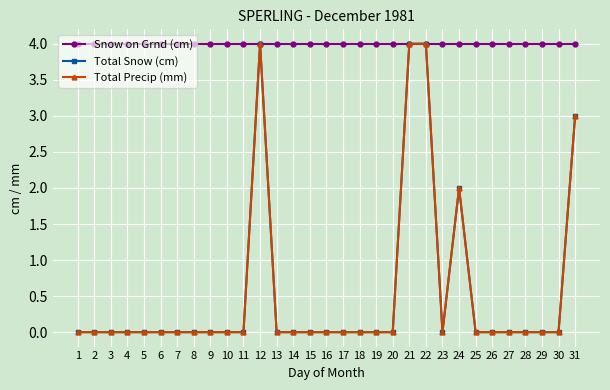

Is it true that Snow on Grnd (cm) equals 6 at 15?

False